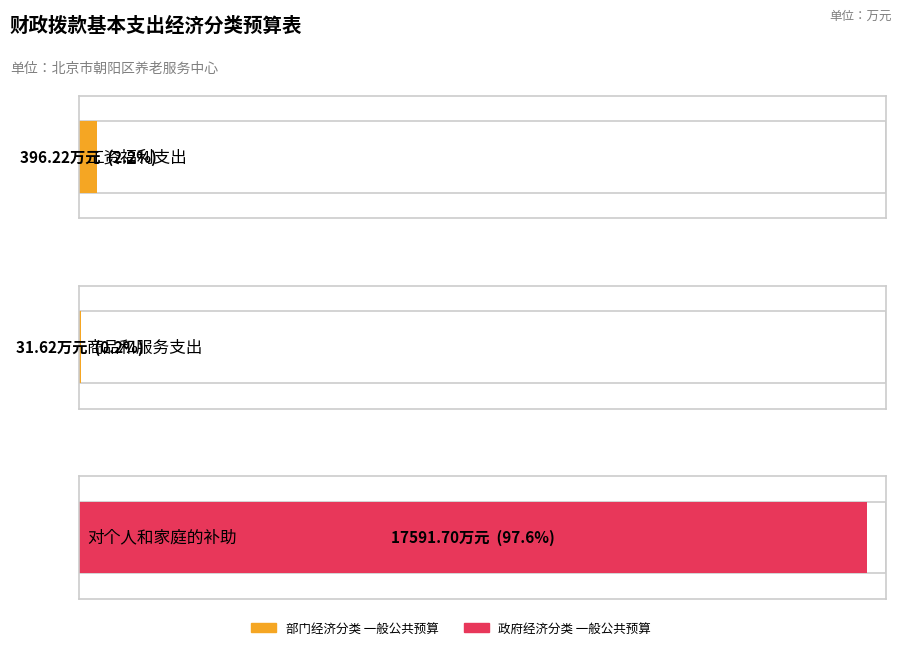

How many values in the 一般公共预算 series exceed 396?

2